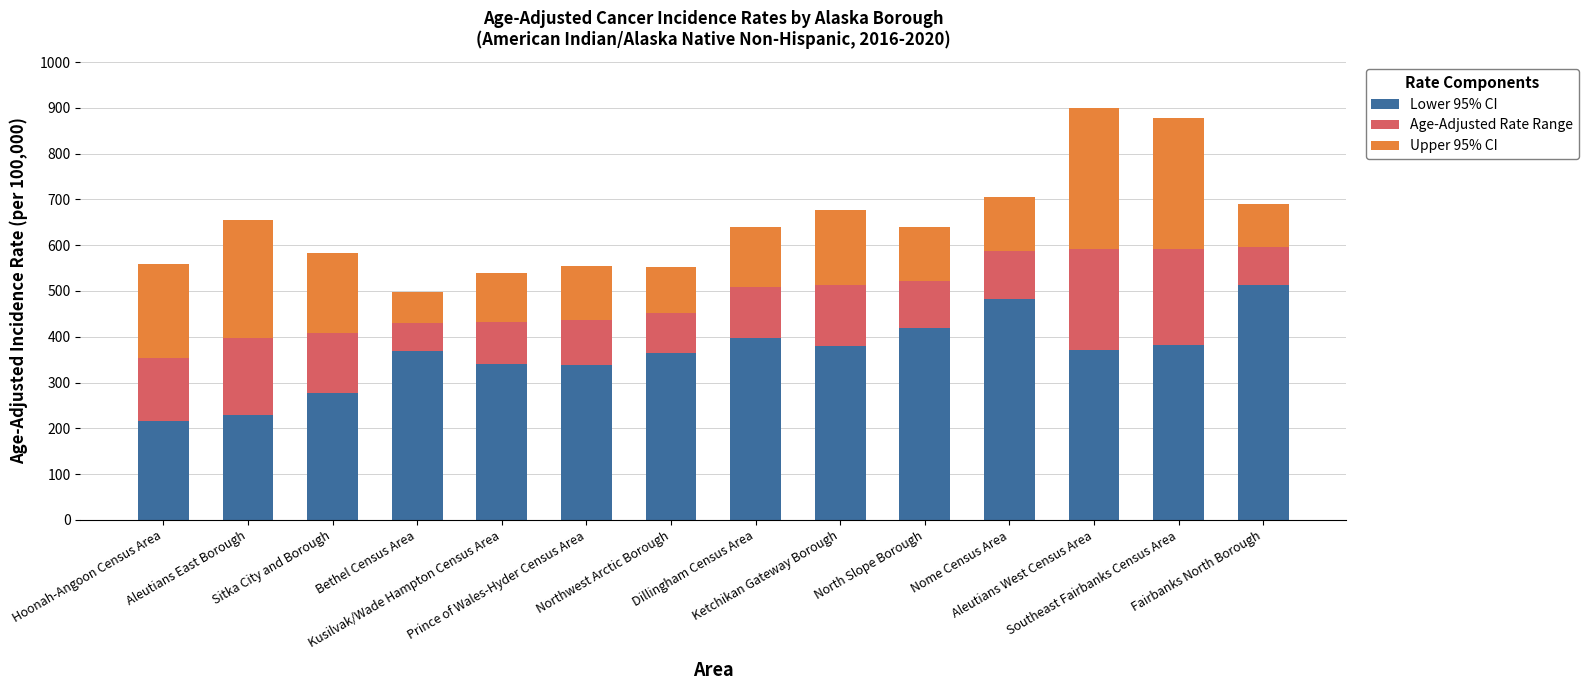

What is the average value of the Lower 95% CI series?

362.8